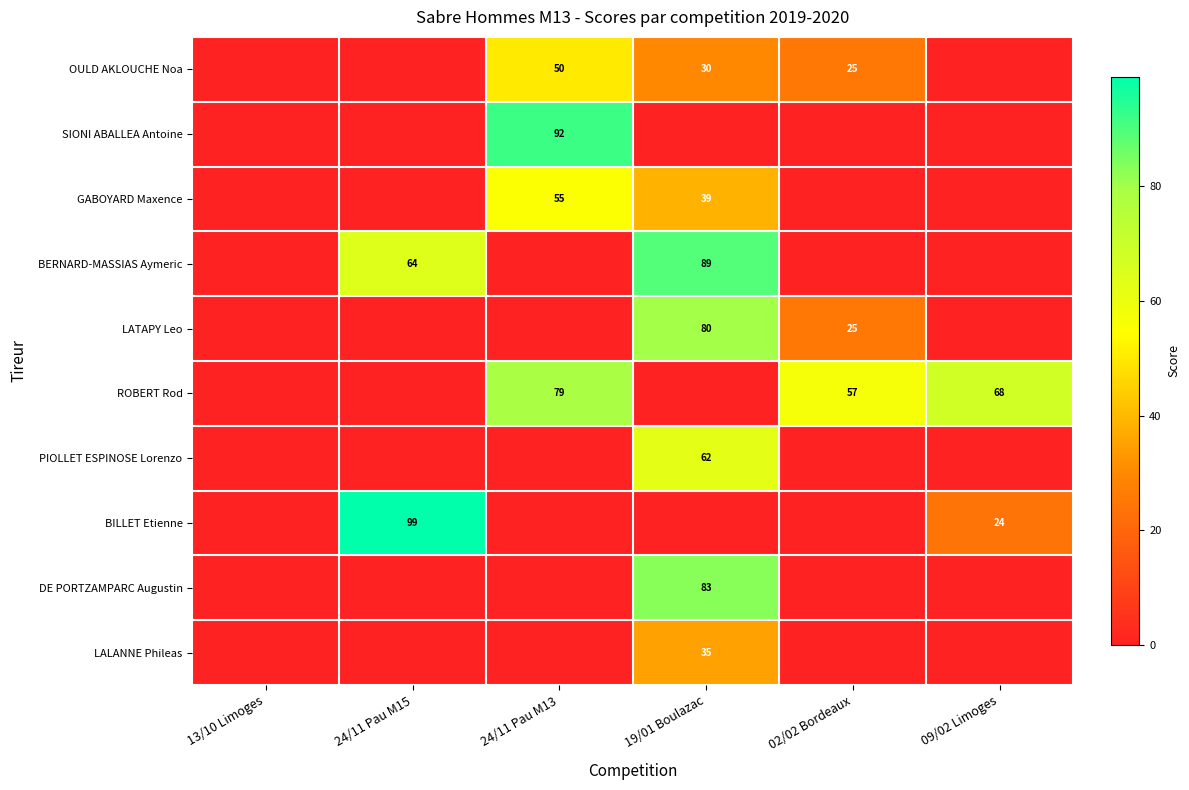

The GABOYARD Maxence series shows 19 at 19/01 Boulazac. True or false?

False